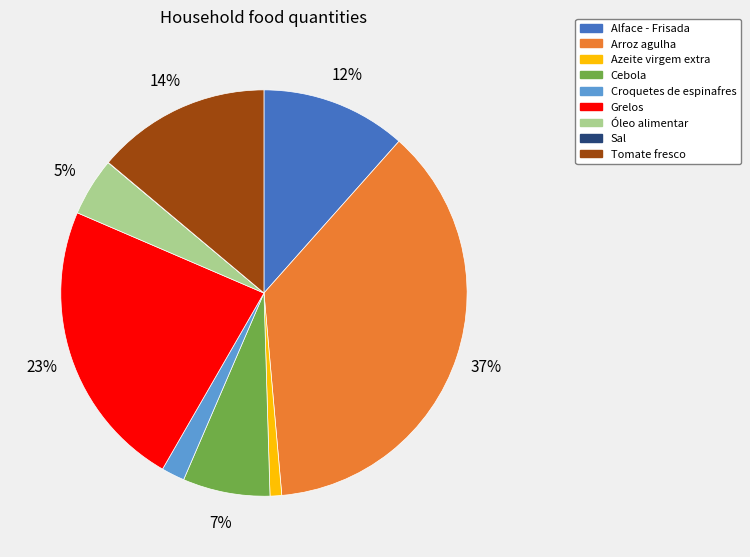

Combined, do Croquetes de espinafres and Grelos account for over 50%?

No